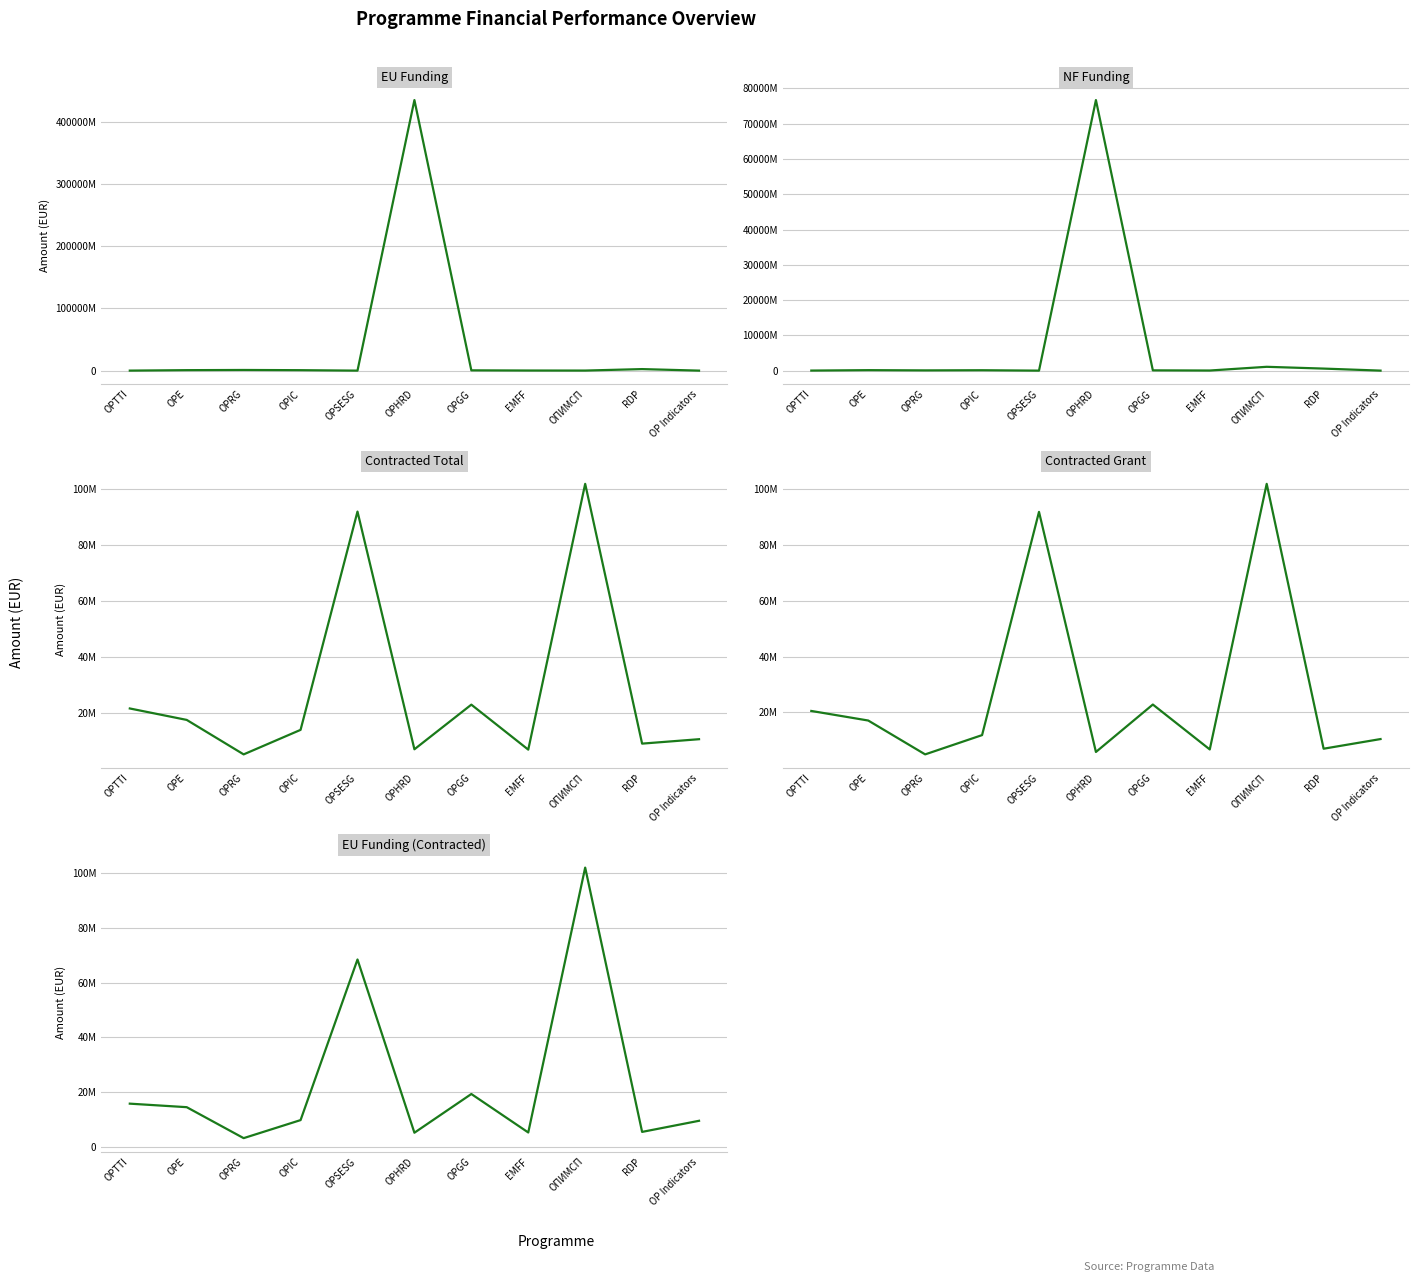

Is this an area chart (filled region under the line)?

No